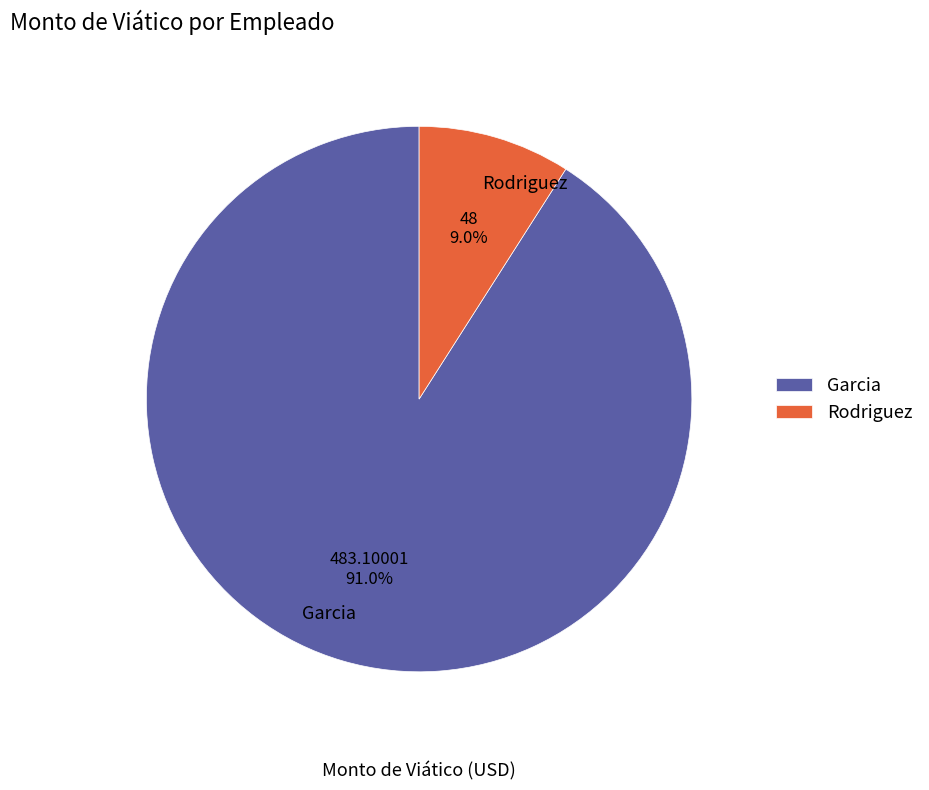

Is there a majority slice in this chart?

Yes